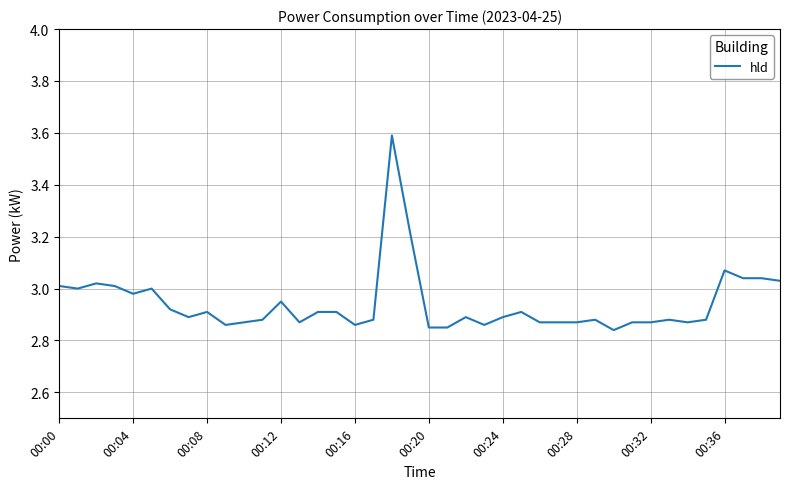

What is the maximum value shown in the chart?

3.6